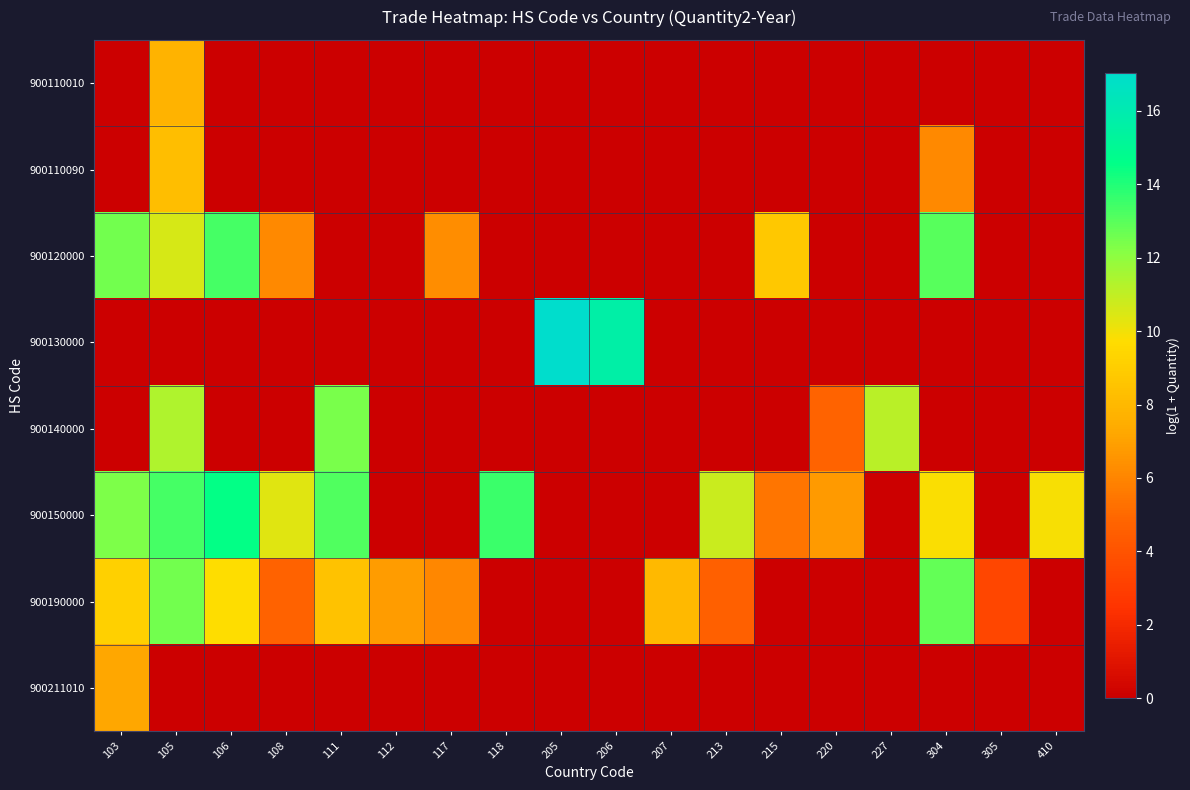

List the series in order of their peak value, highest first.

900130000, 900150000, 900120000, 900190000, 900140000, 900110090, 900110010, 900211010